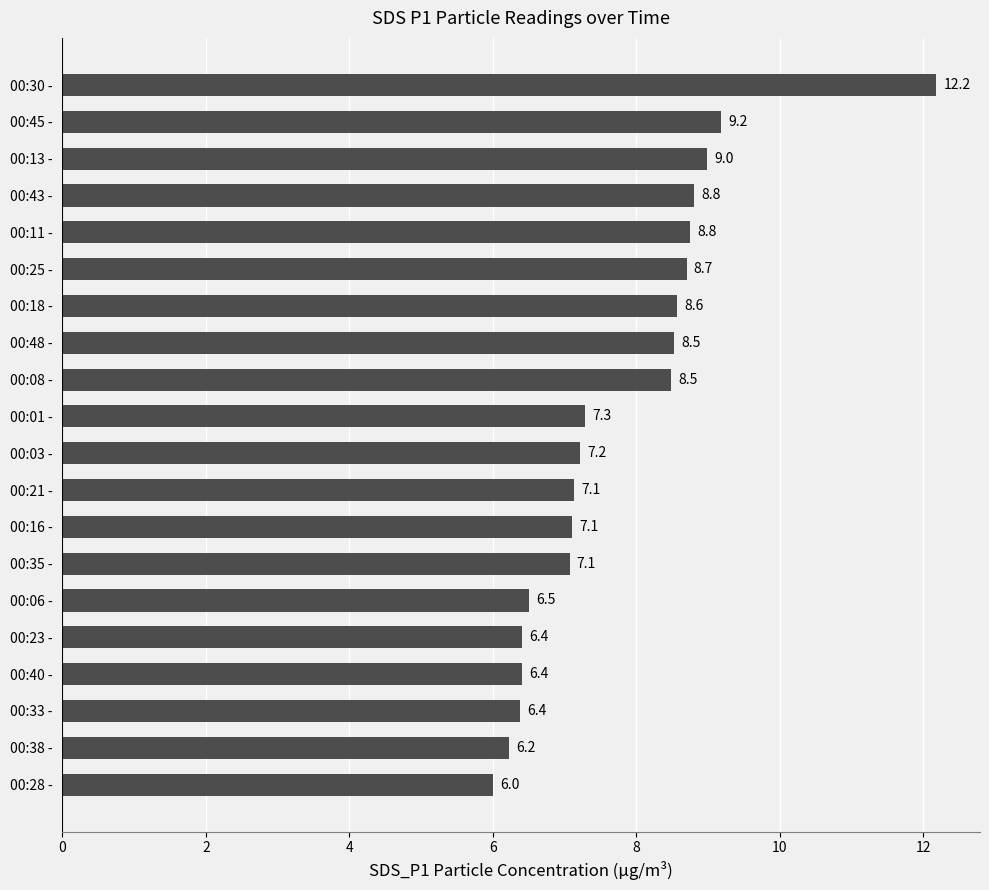

What is the difference between the maximum and minimum values?

6.2